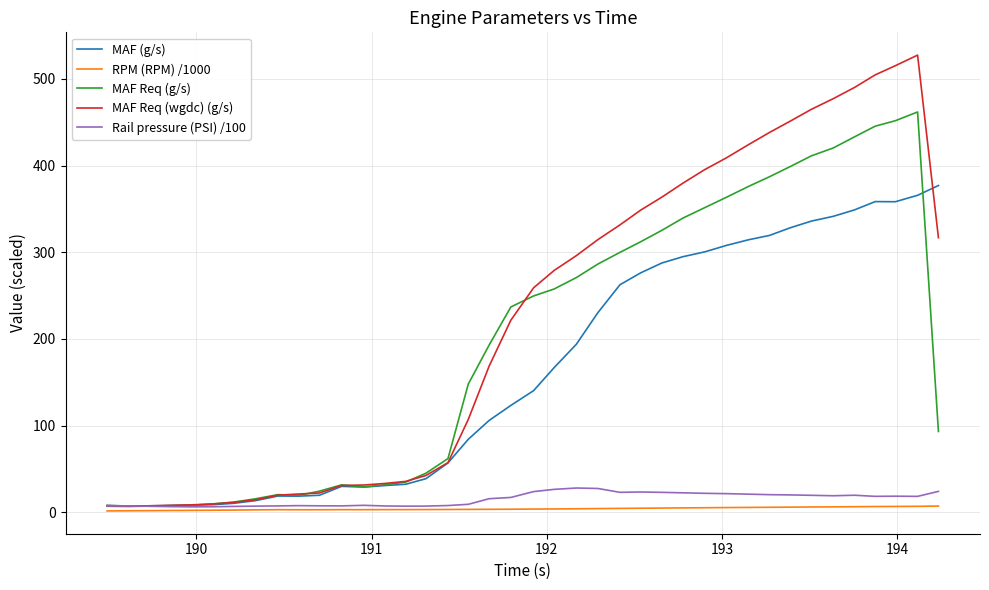

True or false: MAF Req (wgdc) (g/s) has more than 0 points higher than both neighbors.

True